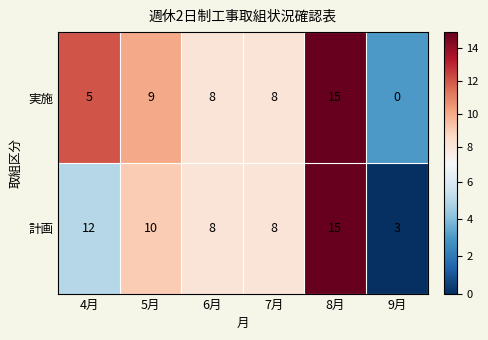

The value of 計画 at 6月 is 11. True or false?

False